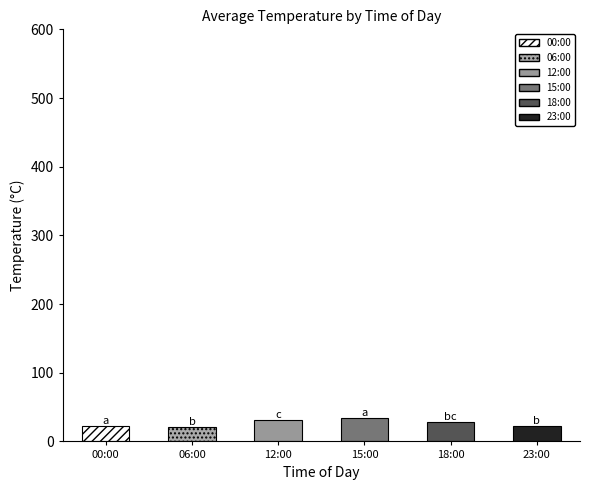

Which series has the largest total across all categories?

15:00